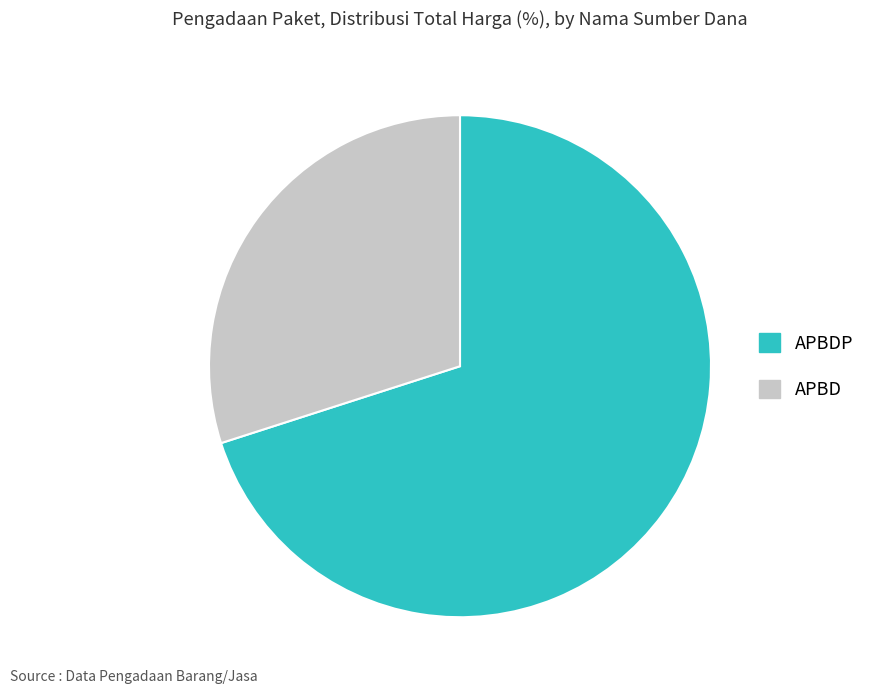

Is there a majority slice in this chart?

Yes